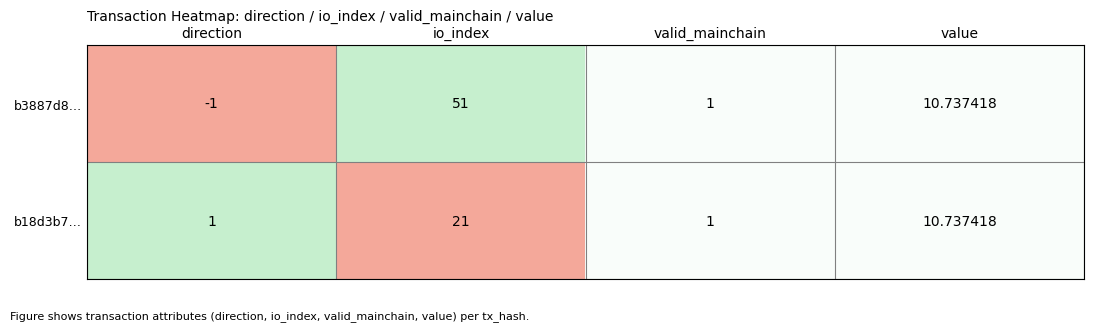

Which series has the largest range (max minus min)?

b3887d8…